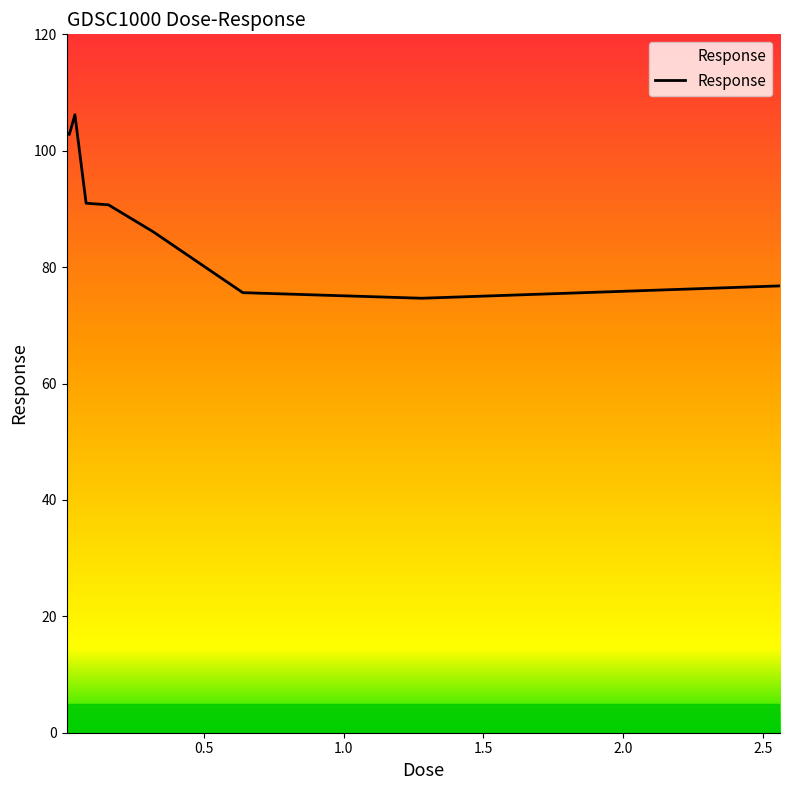

True or false: the data has more than 2 interior local peaks.

False